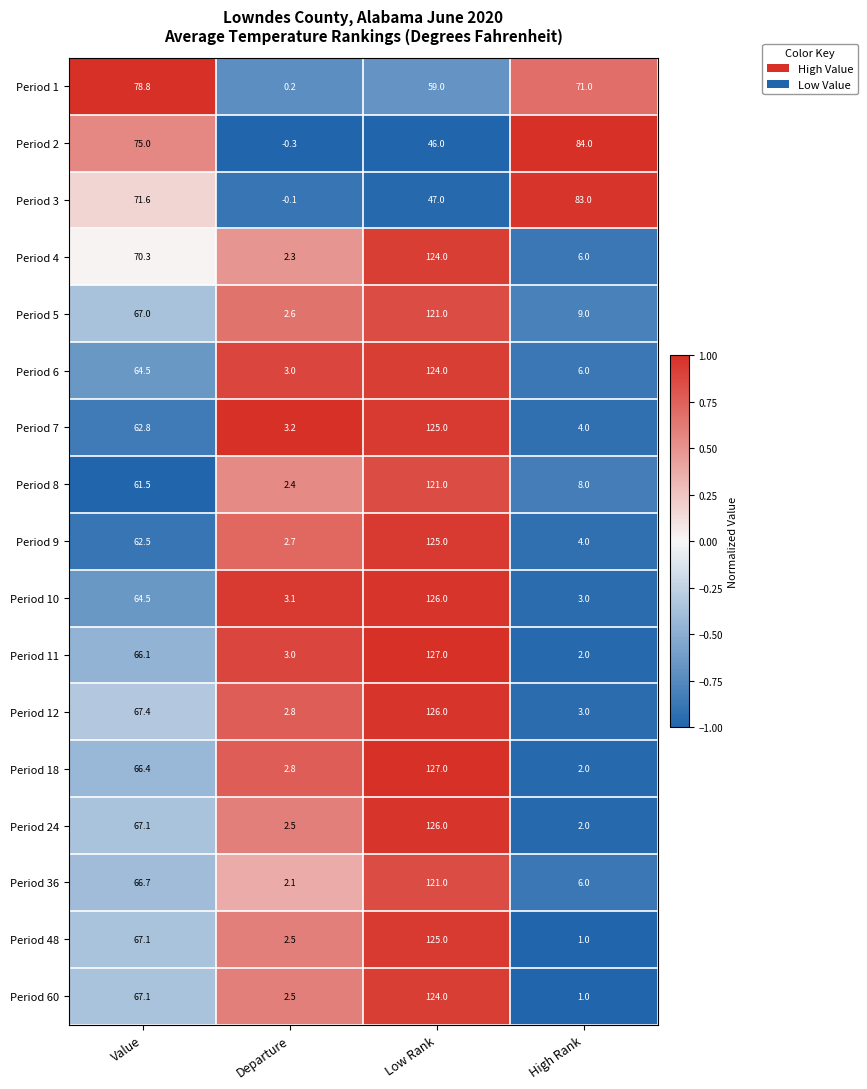

What is the difference between the maximum and minimum values in the Period 18 series?

125.0